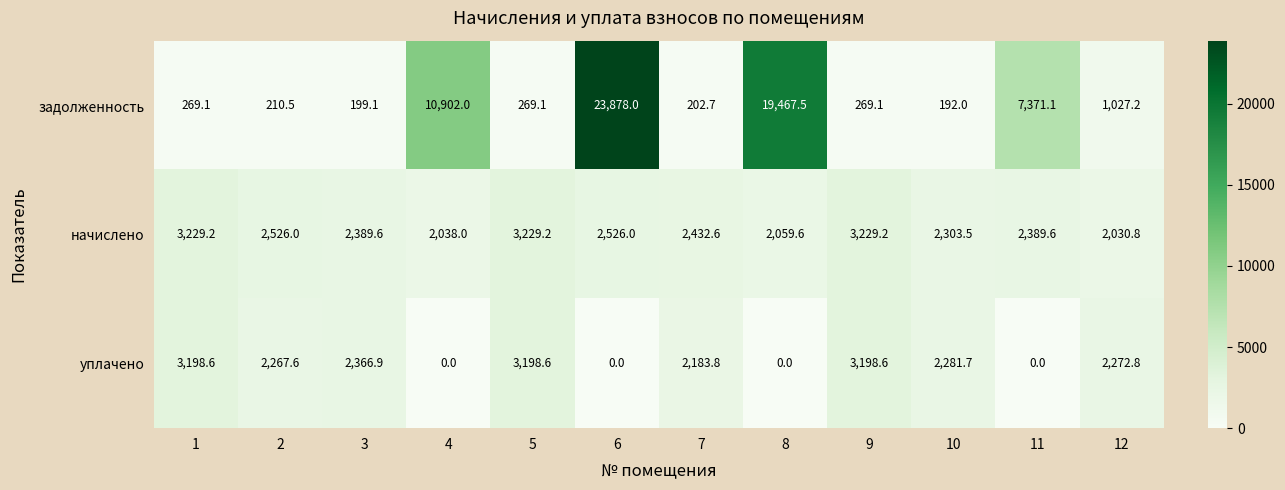

Rank the series by their average value, from highest to lowest.

задолженность, начислено, уплачено